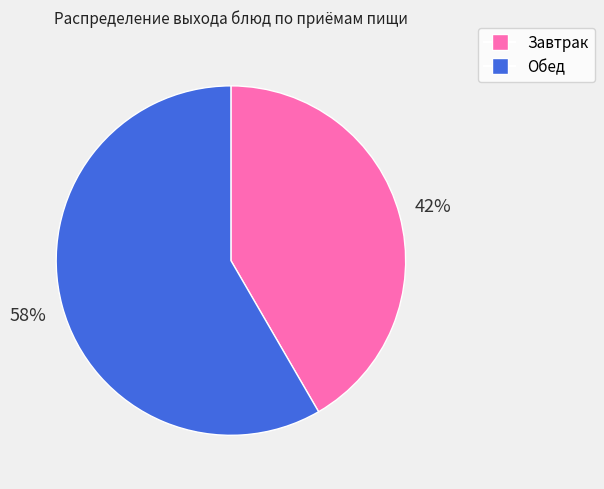

Do Завтрак and Обед together represent more than half of the pie?

Yes